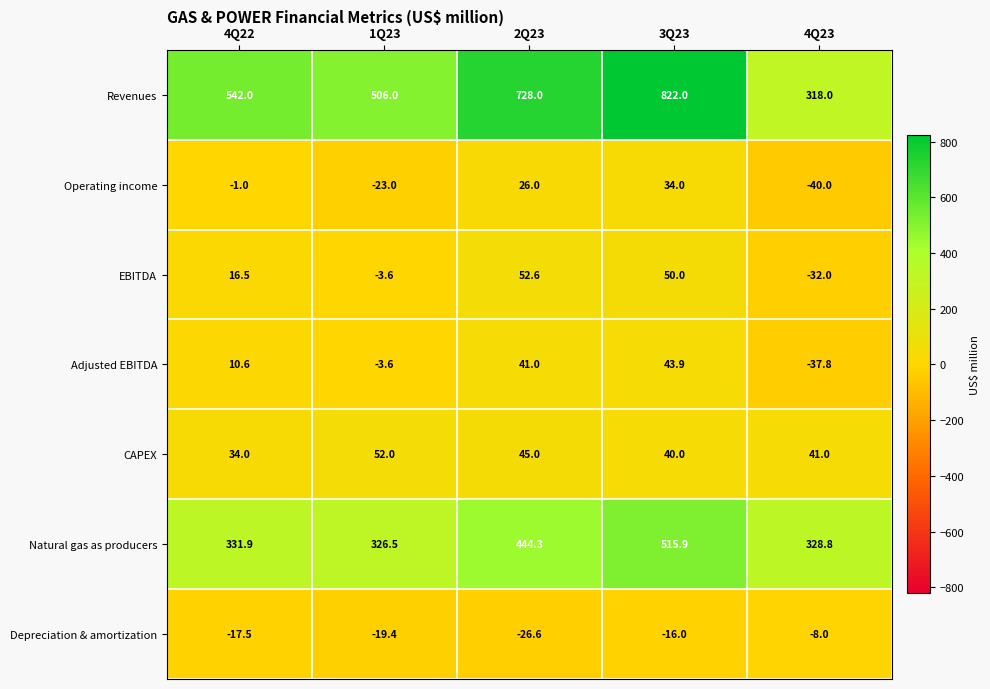

Which label corresponds to the largest value in the chart?

3Q23